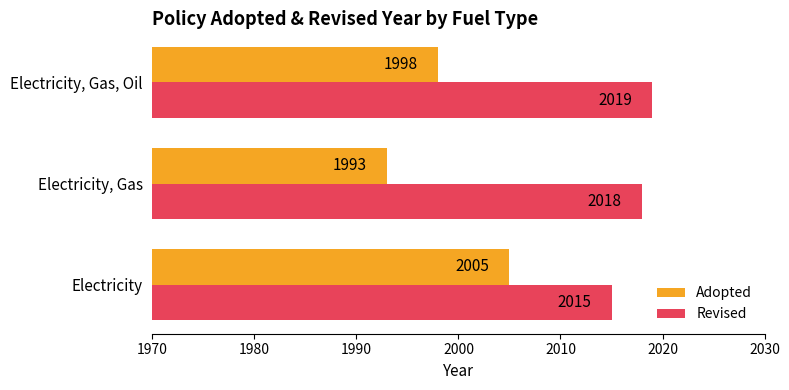

List the series in order of their peak value, highest first.

Revised, Adopted